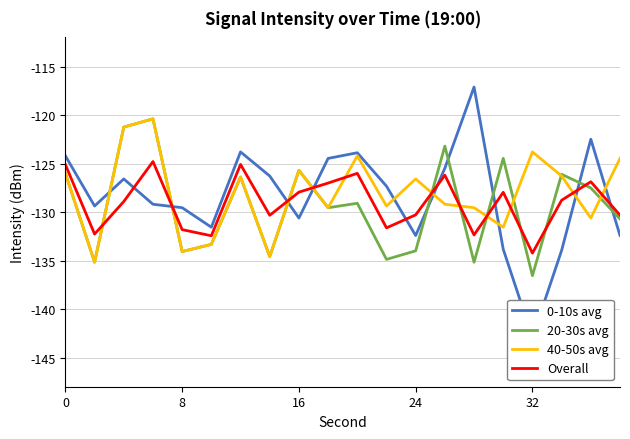

Which series has the widest spread of values?

0-10s avg